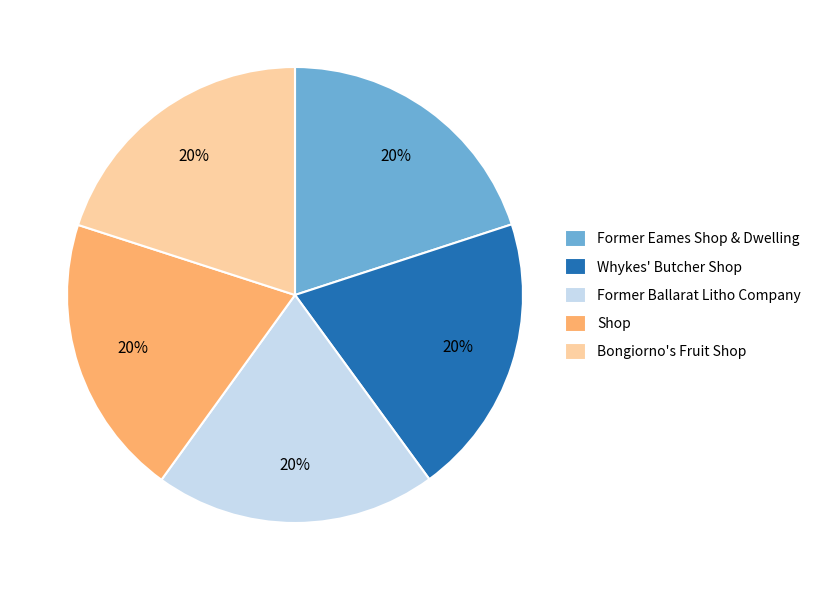

What percentage is the Whykes' Butcher Shop slice, to the nearest percent?

20%